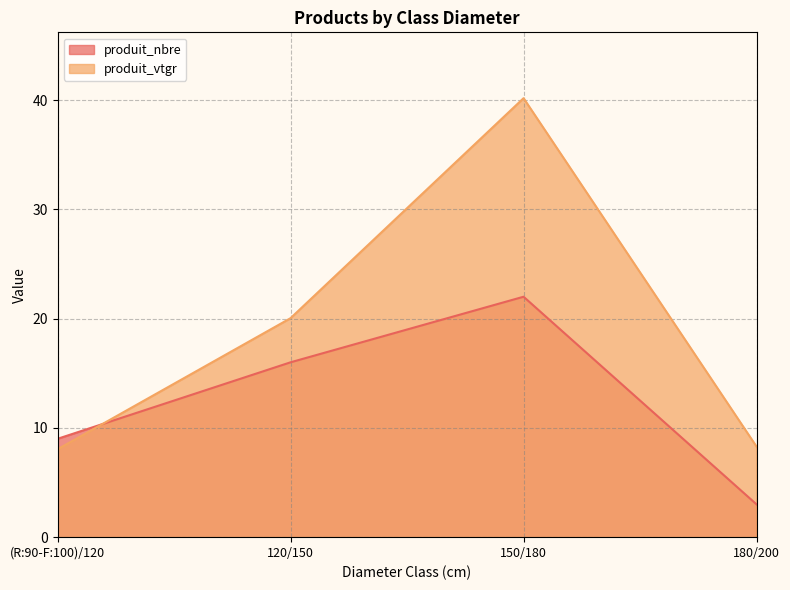

True or false: produit_nbre has more than 0 points higher than both neighbors.

True